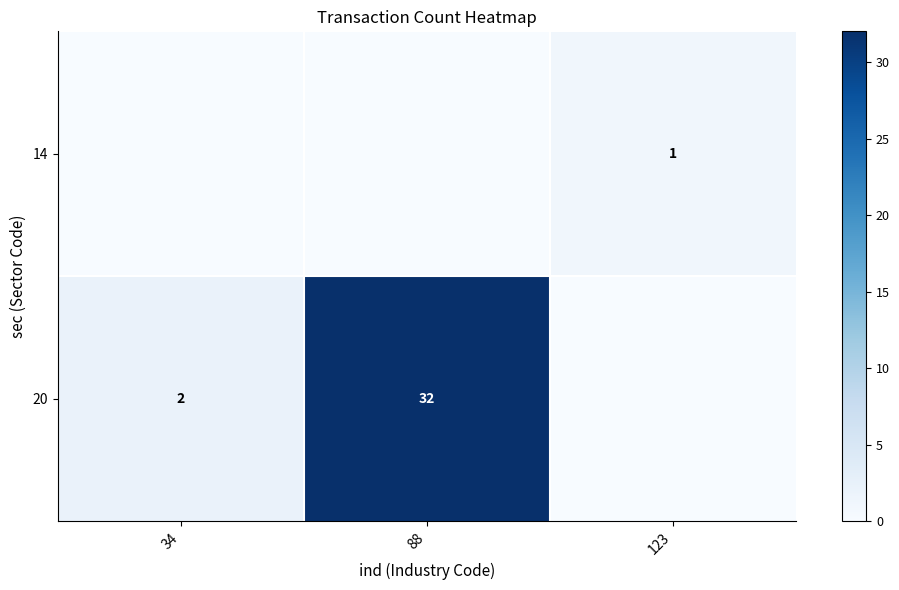

What is the sum of the 20 values at 34 and 88?

34